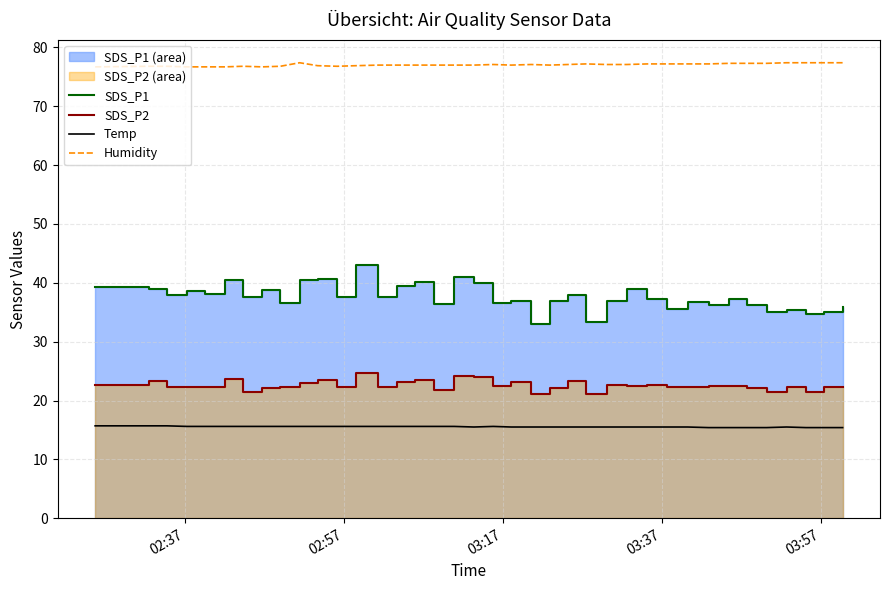

True or false: SDS_P1 has more than 0 interior local peaks.

True